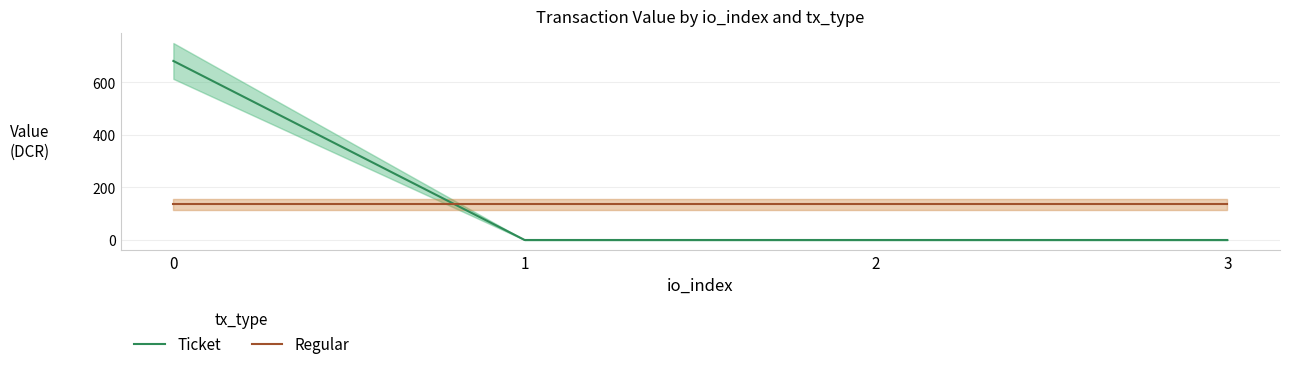

Reading right to left, what are all the values shown in this chart?

Ticket: 0.0	0.0	0.0	680.5
Regular: 136.1	136.1	136.1	136.1